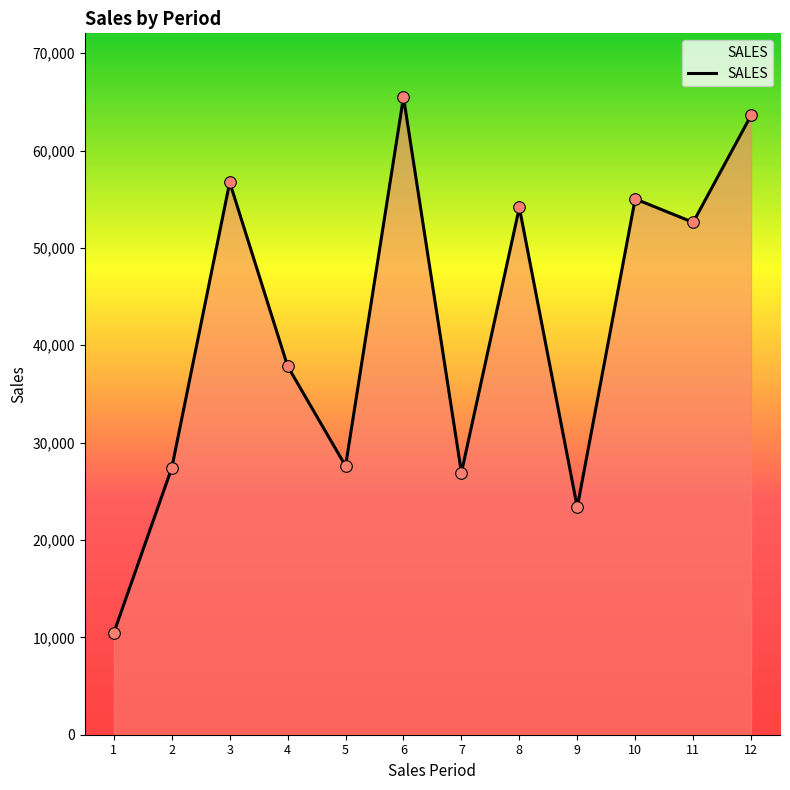

Which has a higher value, 6 or 12?

6